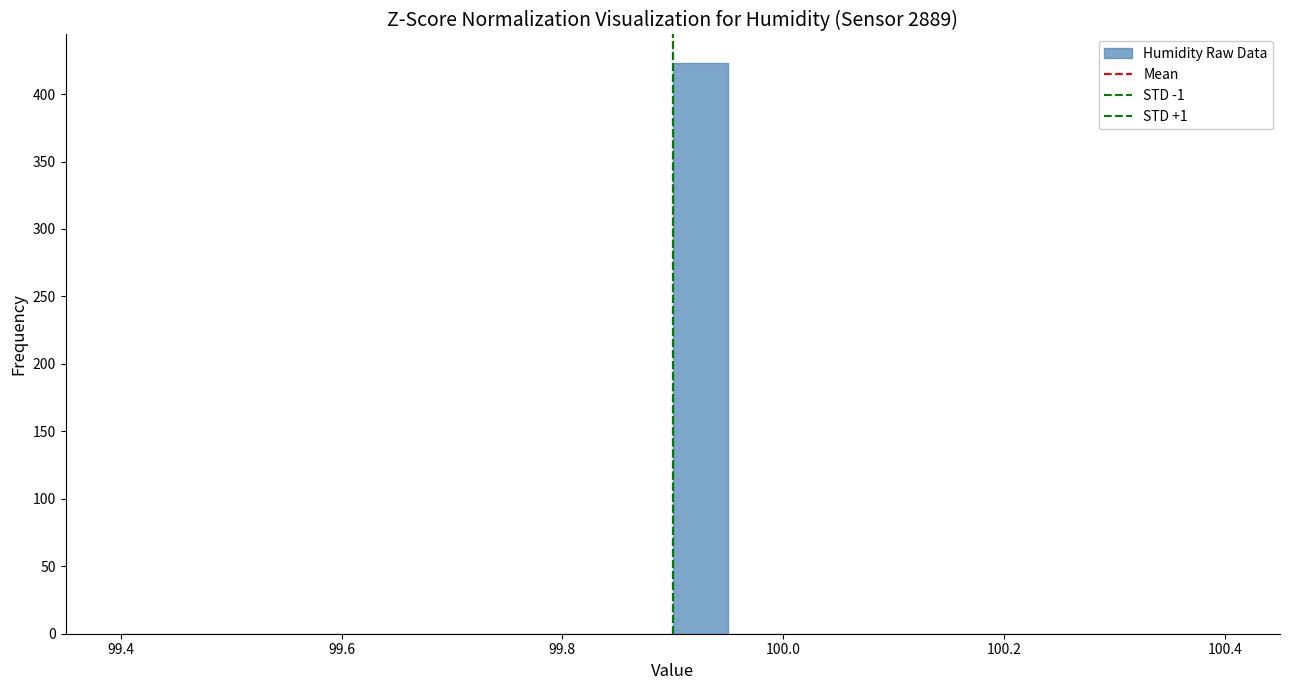

Around what value on the x-axis is the tallest bar? Give the approximate position of its centre, as read against the axis.

99.92